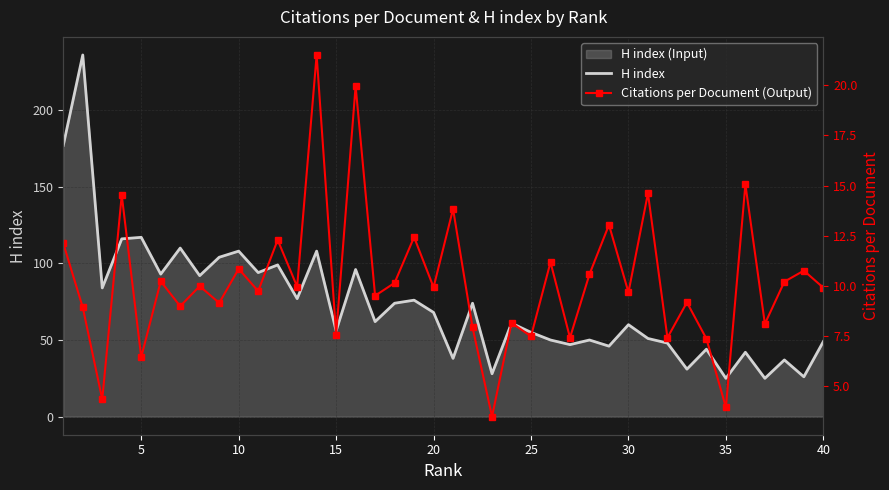

True or false: H index has a value of 60 at 30.

True